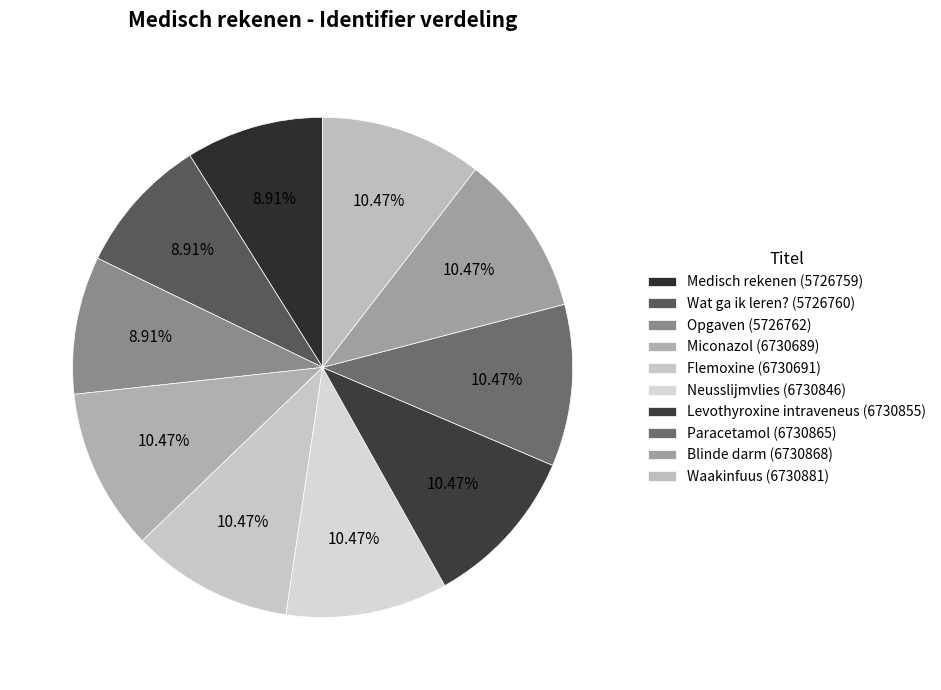

Is there any slice that represents more than half of the pie?

No